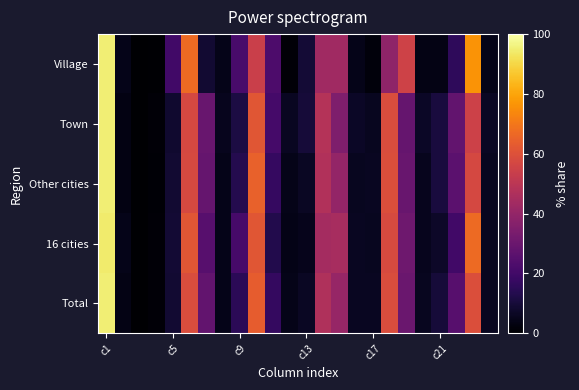

At which category is the sum across all series the highest?

c1